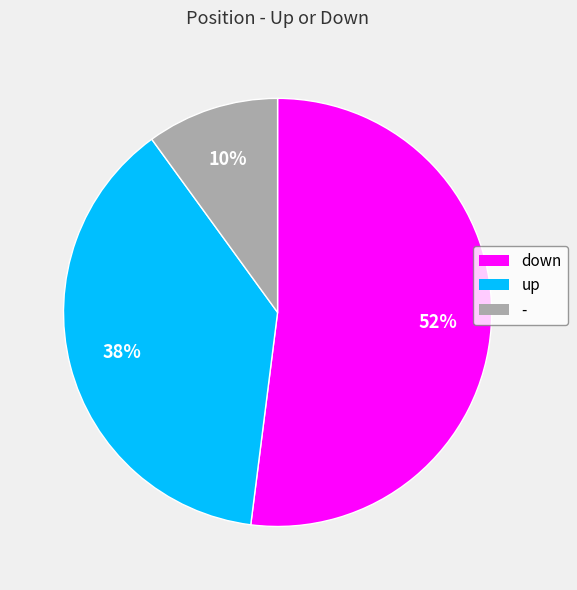

How many segments does this pie chart have?

3